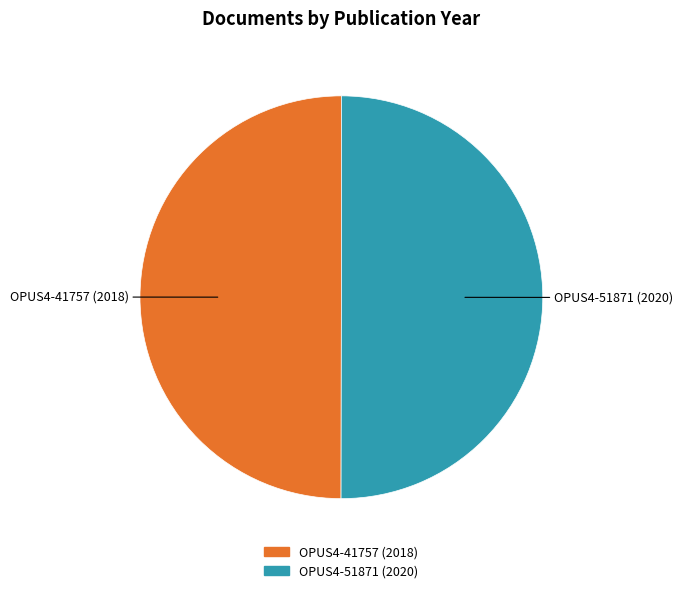

Approximately how many times larger is the value at OPUS4-51871 compared to OPUS4-41757?

1.0